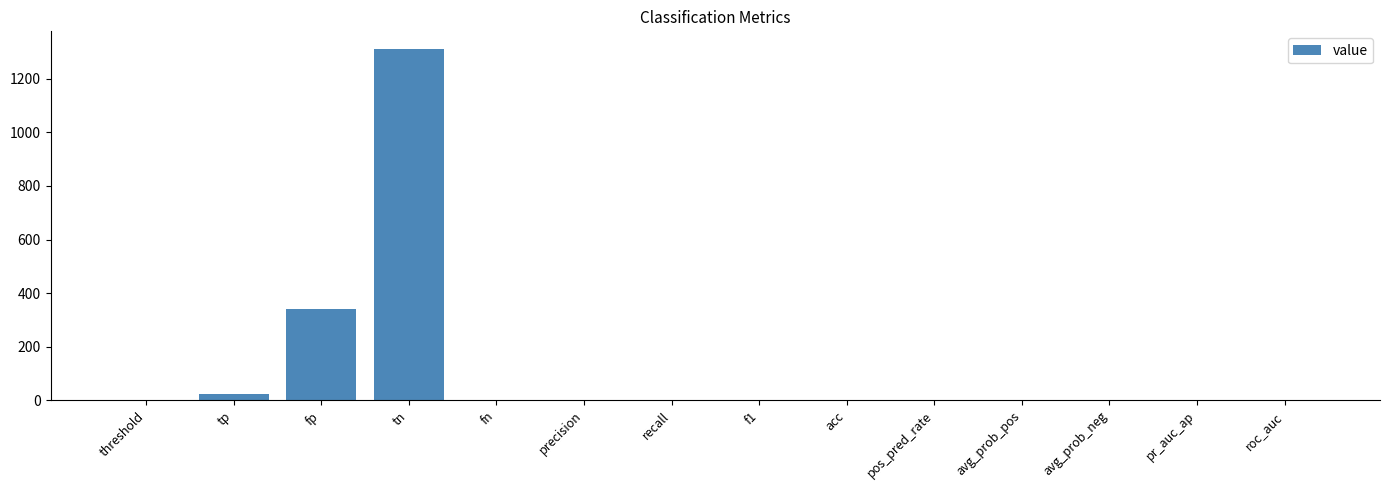

Does the chart contain stacked bars?

No